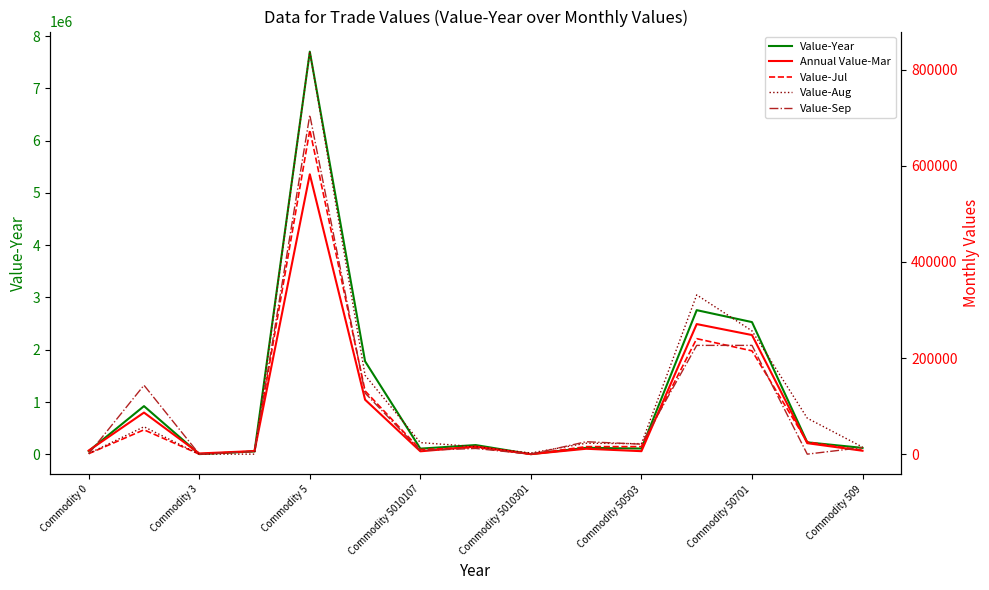

What is the maximum value for Value-Year?

7702212